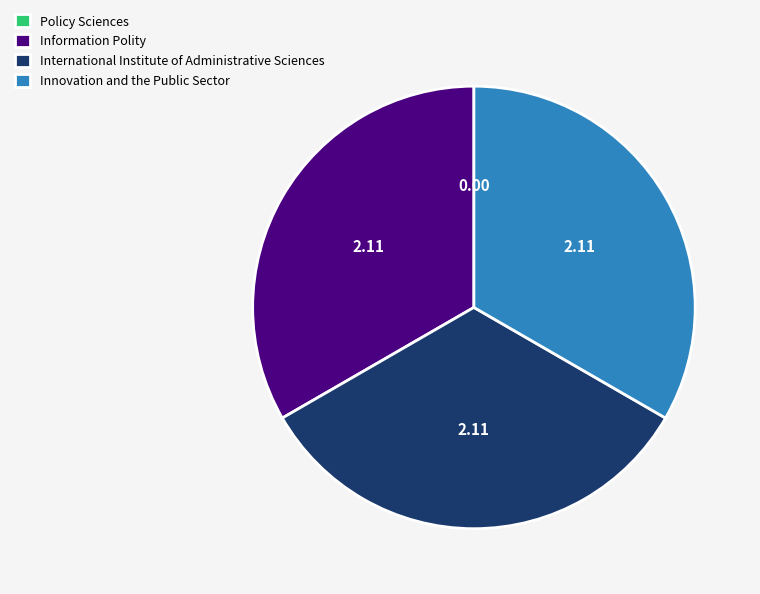

True or false: Information Polity accounts for 33% of the total.

True